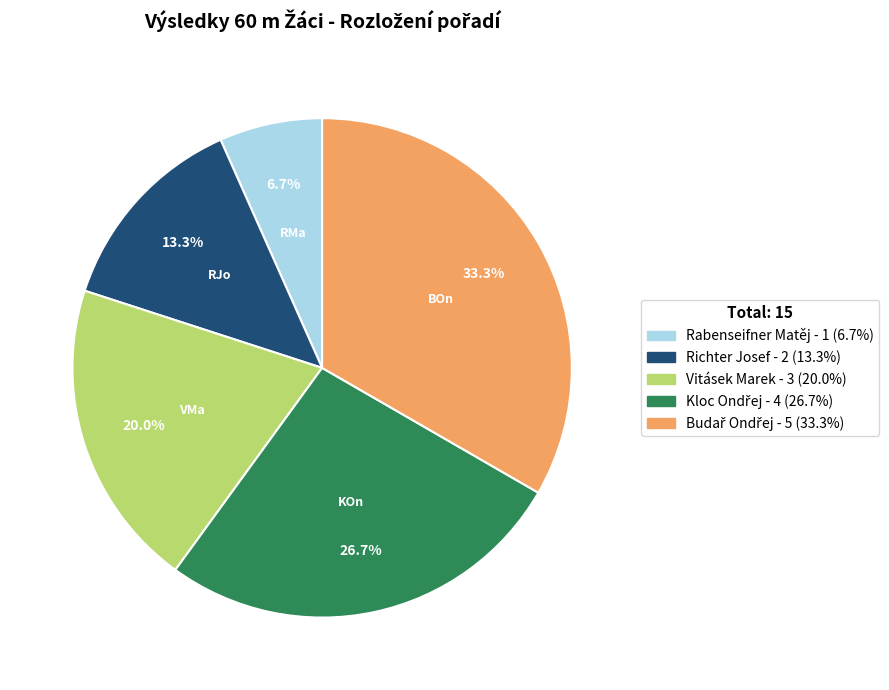

What is the ratio of the value at Vitásek Marek to the value at Richter Josef?

1.5